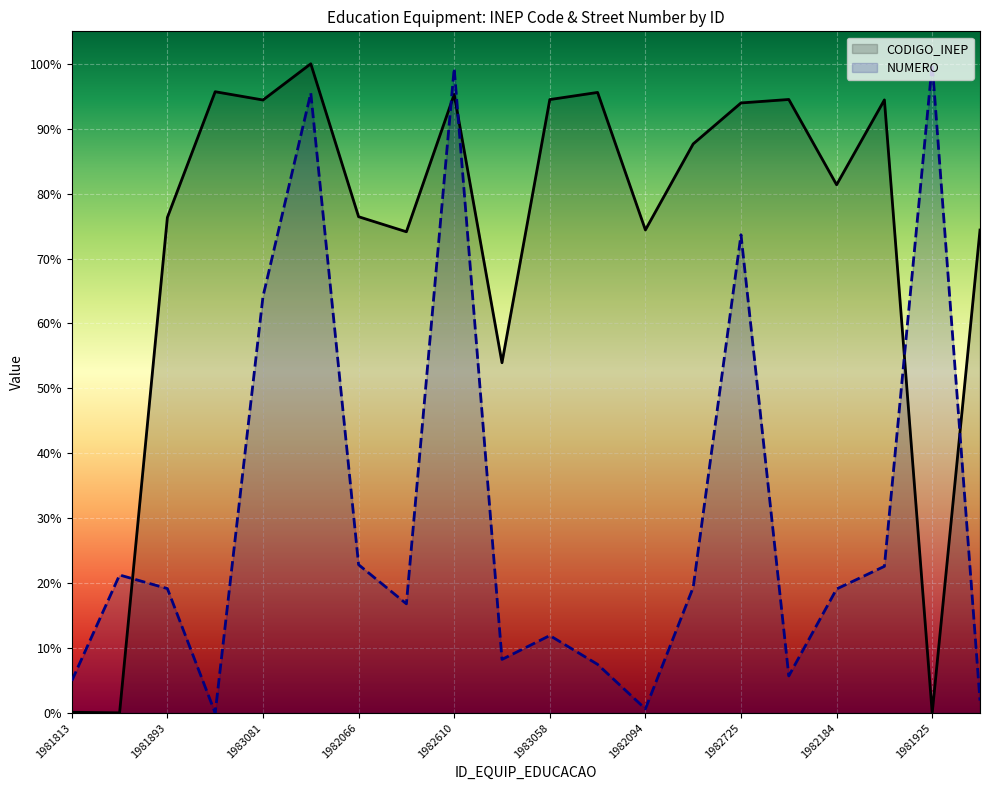

What position from the left is 1981925?

19